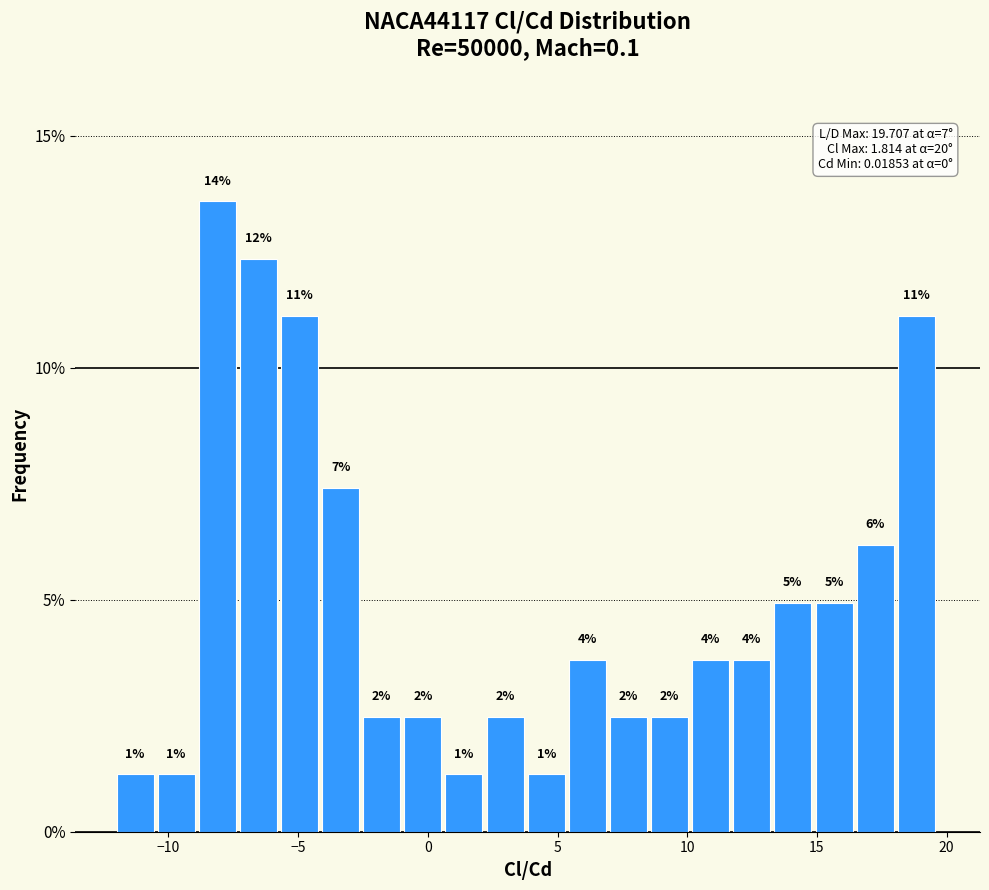

Read against the x-axis, roughly where is the centre of the tallest bar?

-8.0